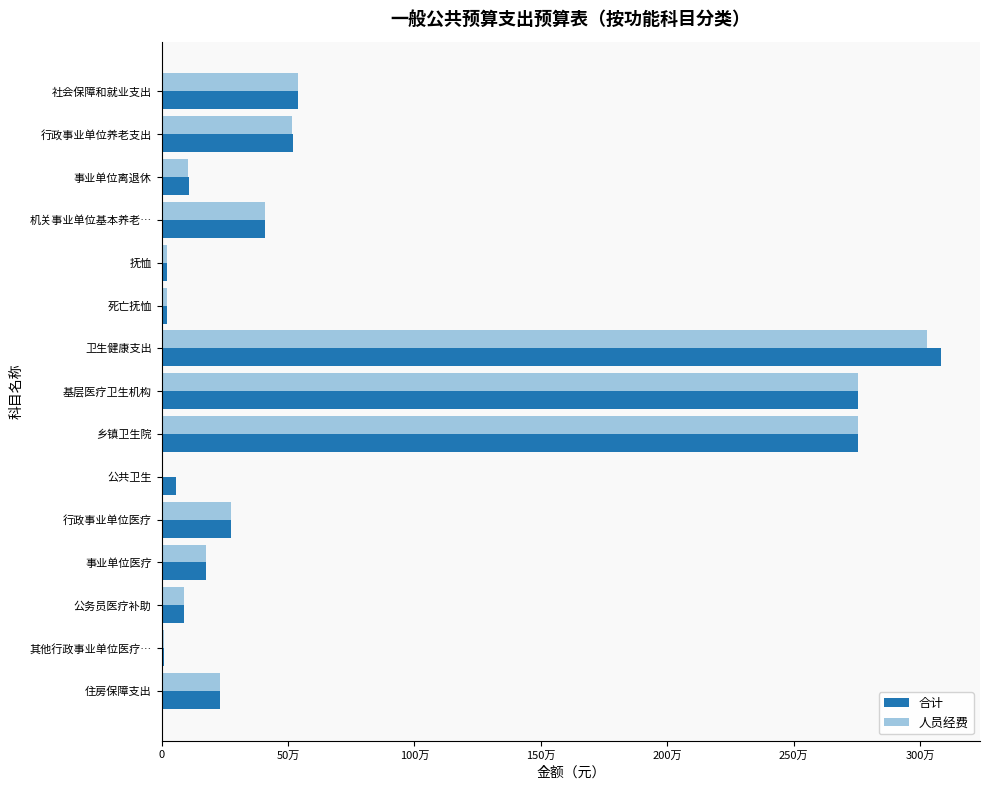

What are all the series names shown in the legend?

合计, 人员经费